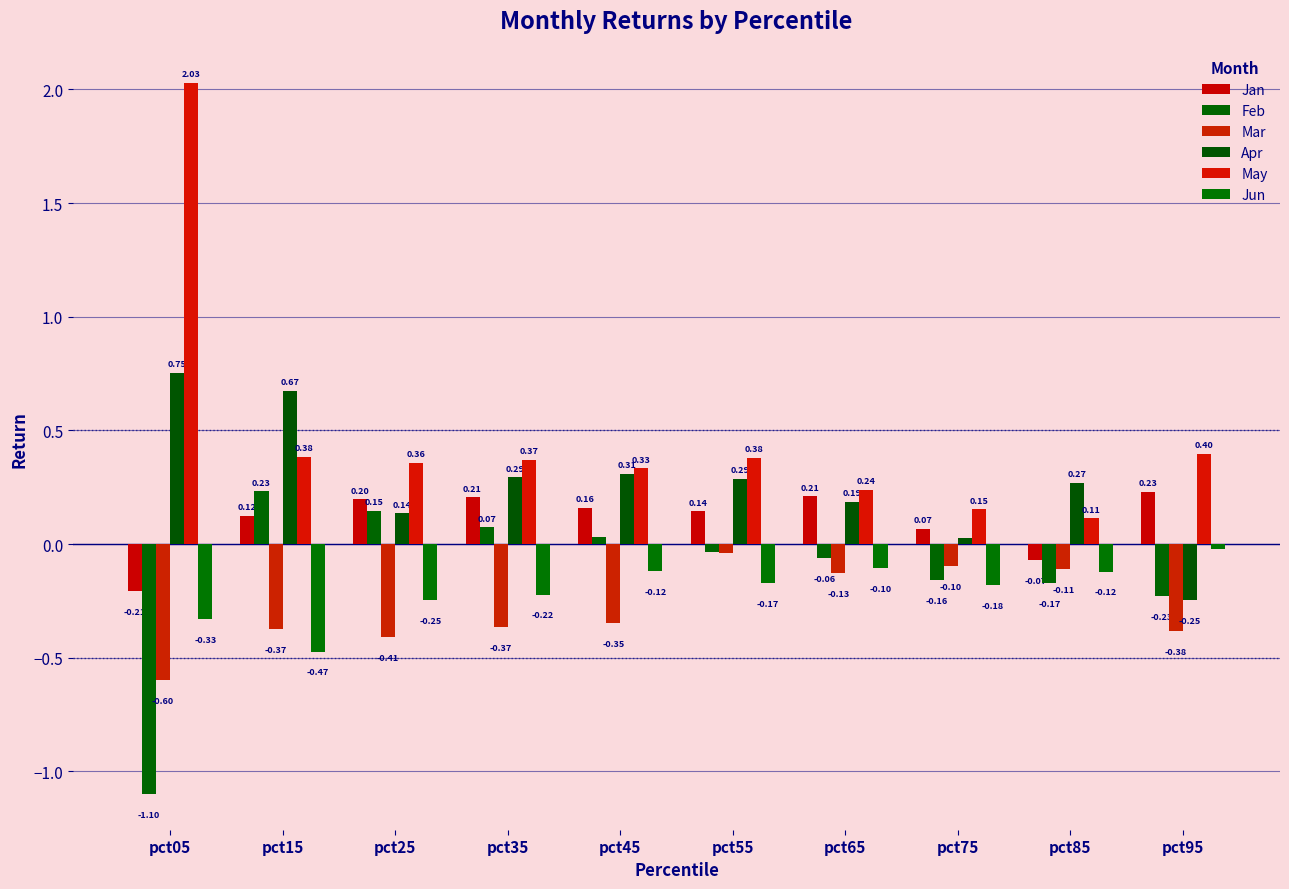

True or false: Feb has a value of -0.2 at pct75.

True